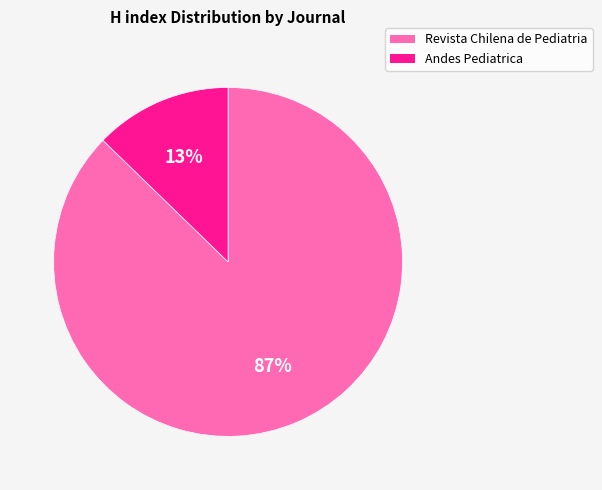

How many slices are in this pie chart?

2